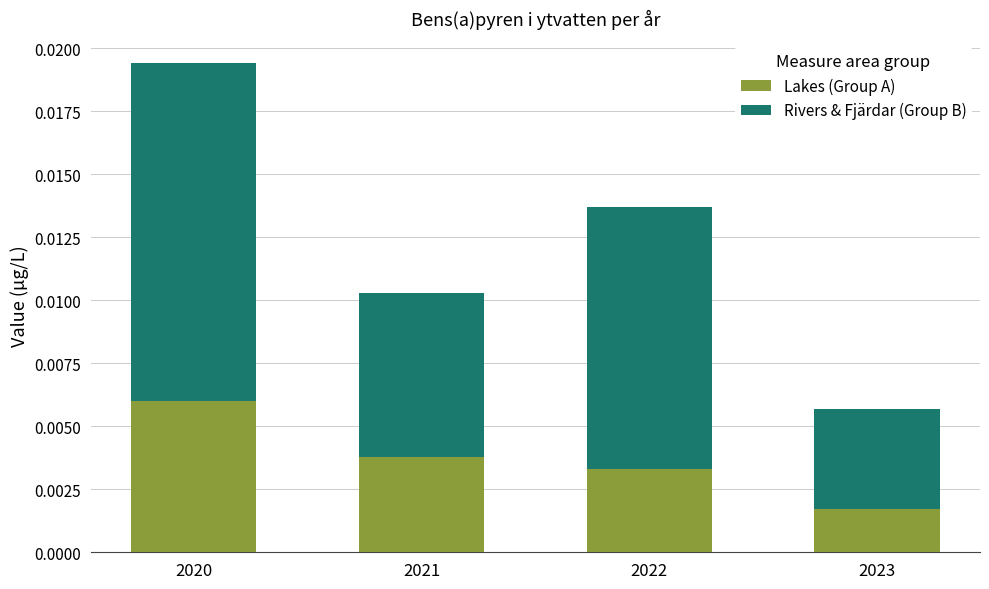

At which label does Lakes (Group A) reach its minimum?

2023